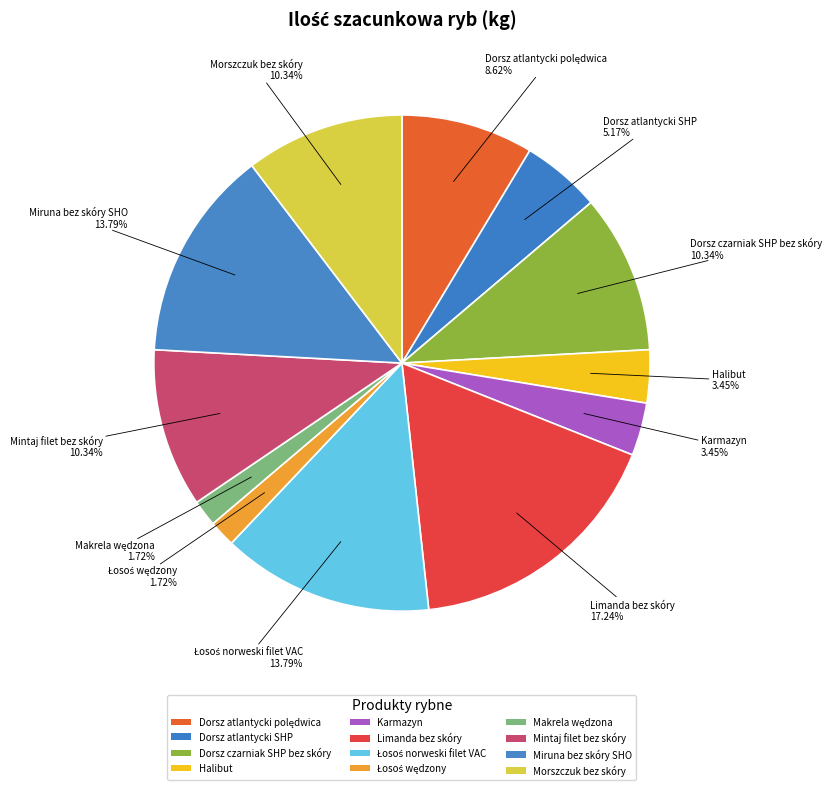

Count the number of slices in the pie.

12